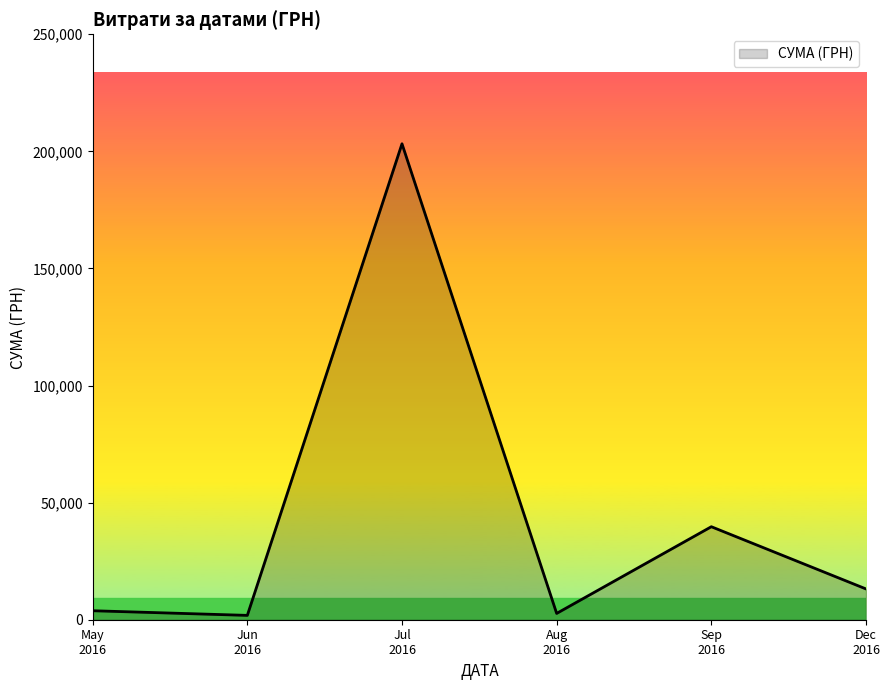

What is the difference between the maximum and second lowest values?

200551.3